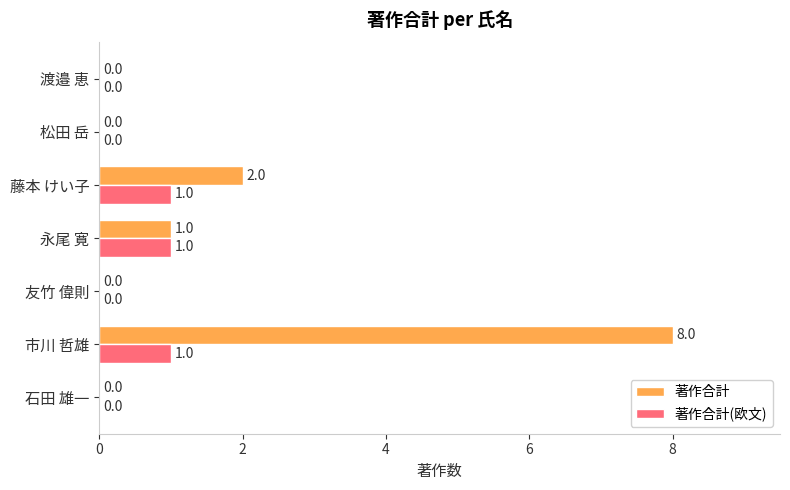

Which series has the largest total across all categories?

著作合計